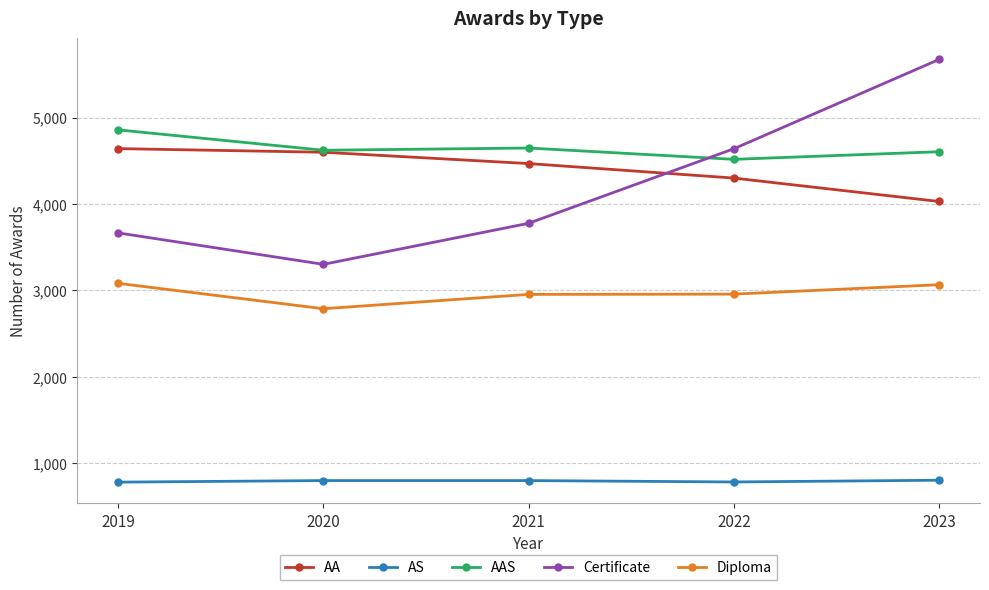

True or false: AS and Diploma cross at least once.

False